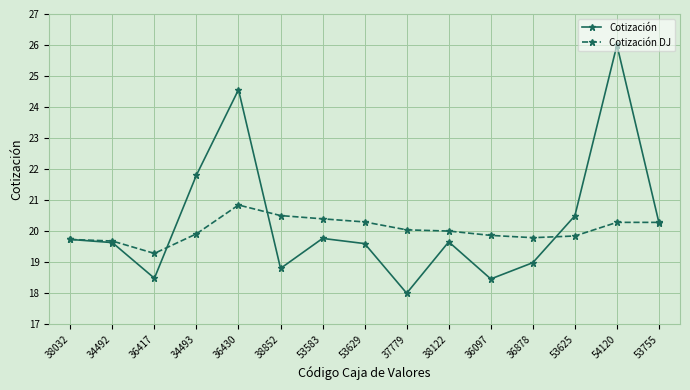

What is the difference between the maximum and second lowest values in the Cotización series?

7.5